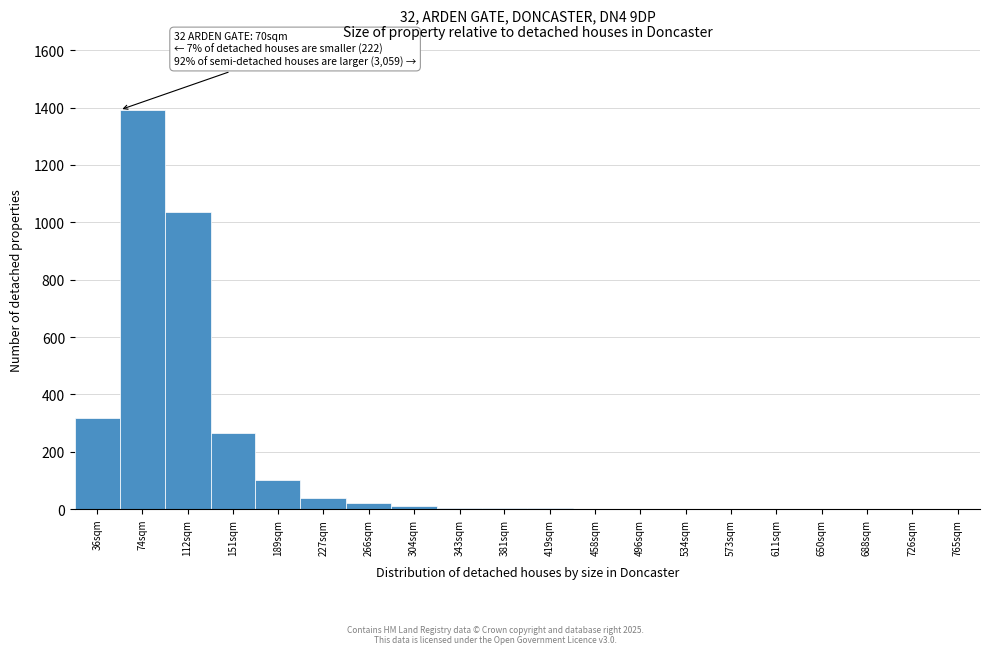

Is it true that the value at 765sqm is -503?

False